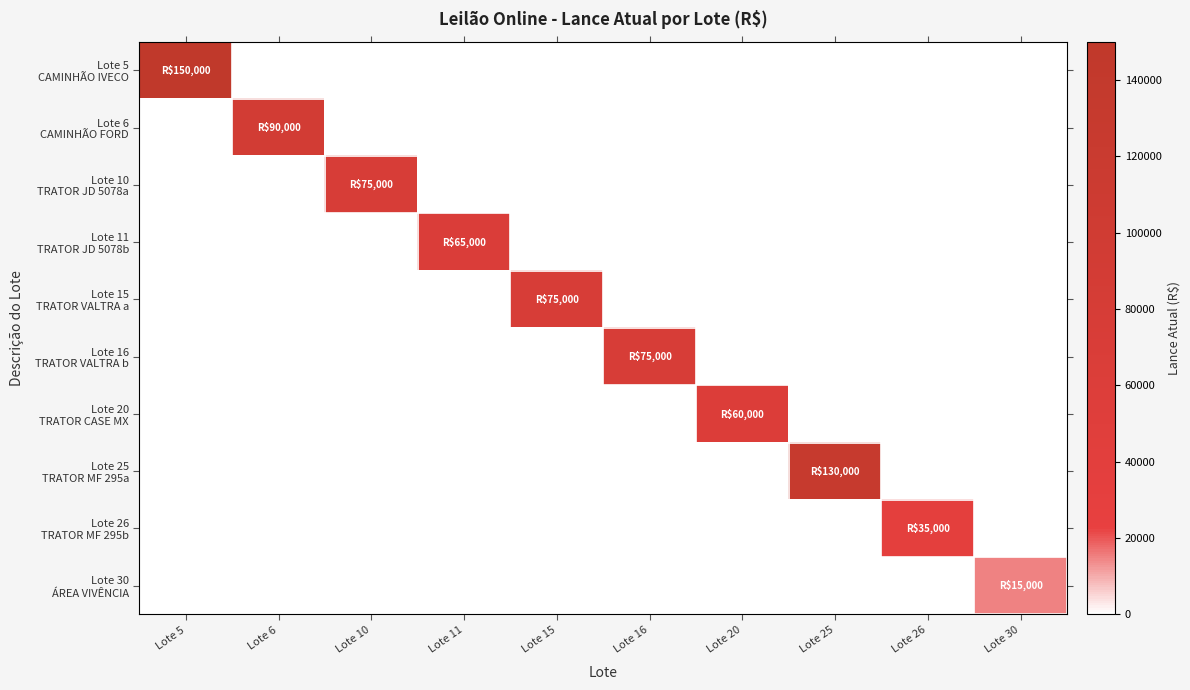

What is the total value across all series at Lote 5?

150000